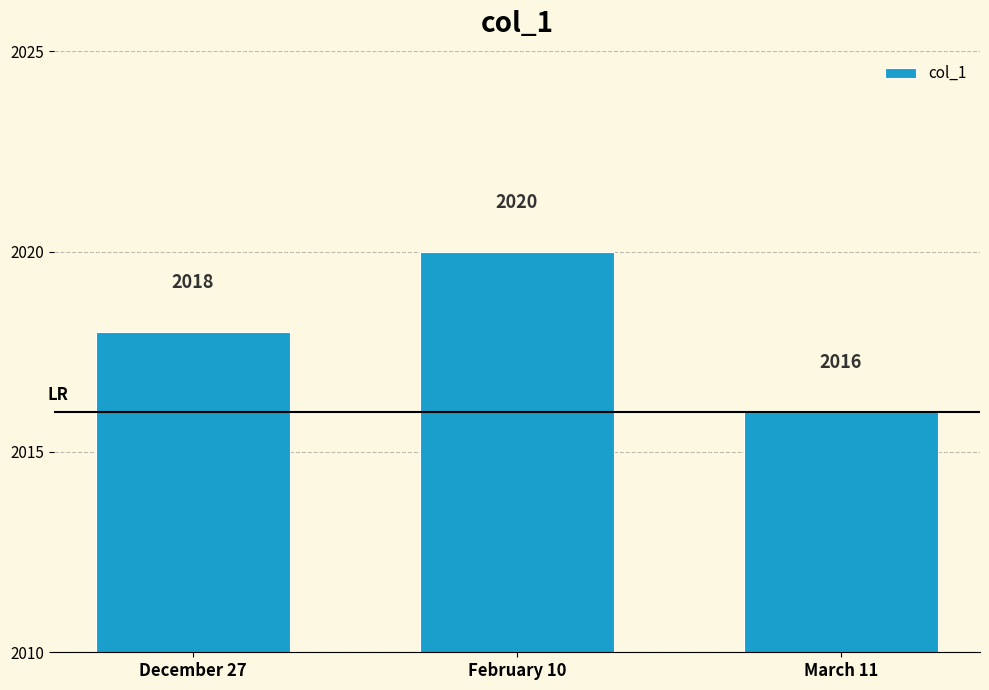

What position from the right is December 27?

3